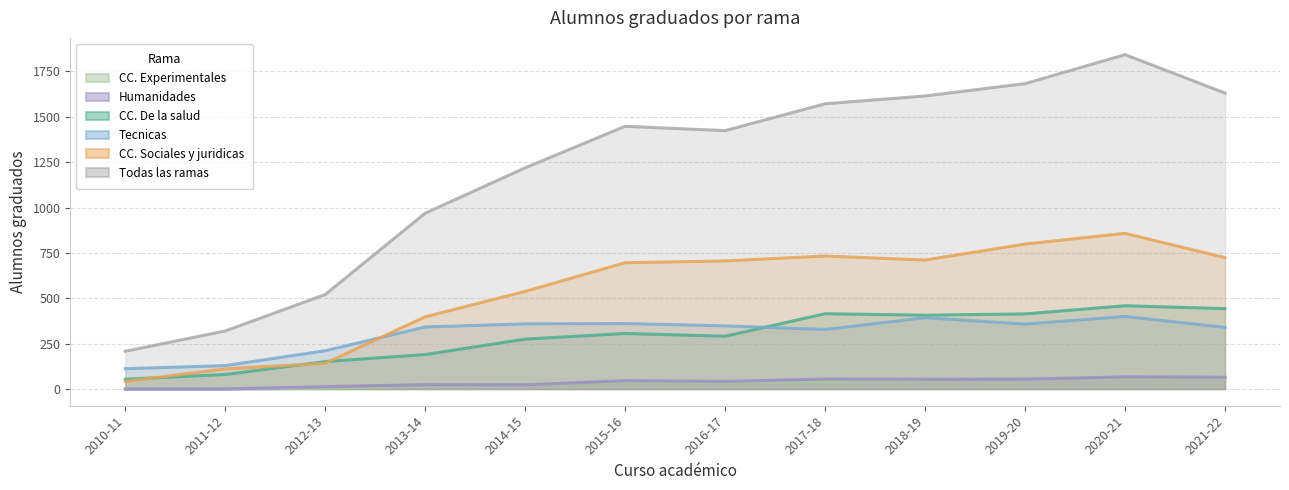

Where is the first local minimum for CC. De la salud?

2016-17